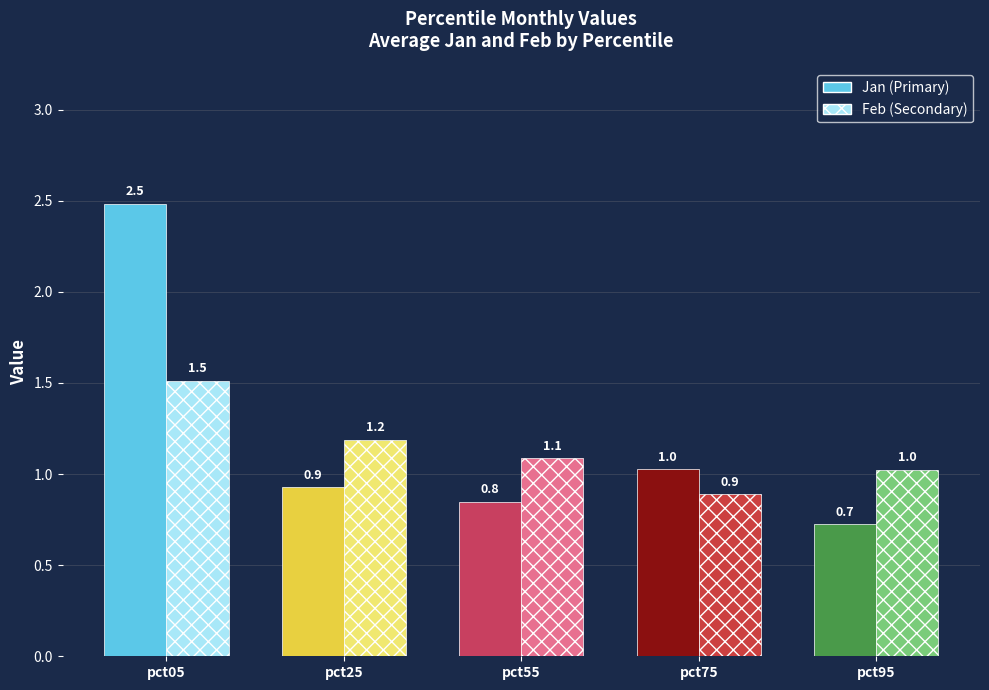

Which series has the largest range (max minus min)?

Jan (Primary)